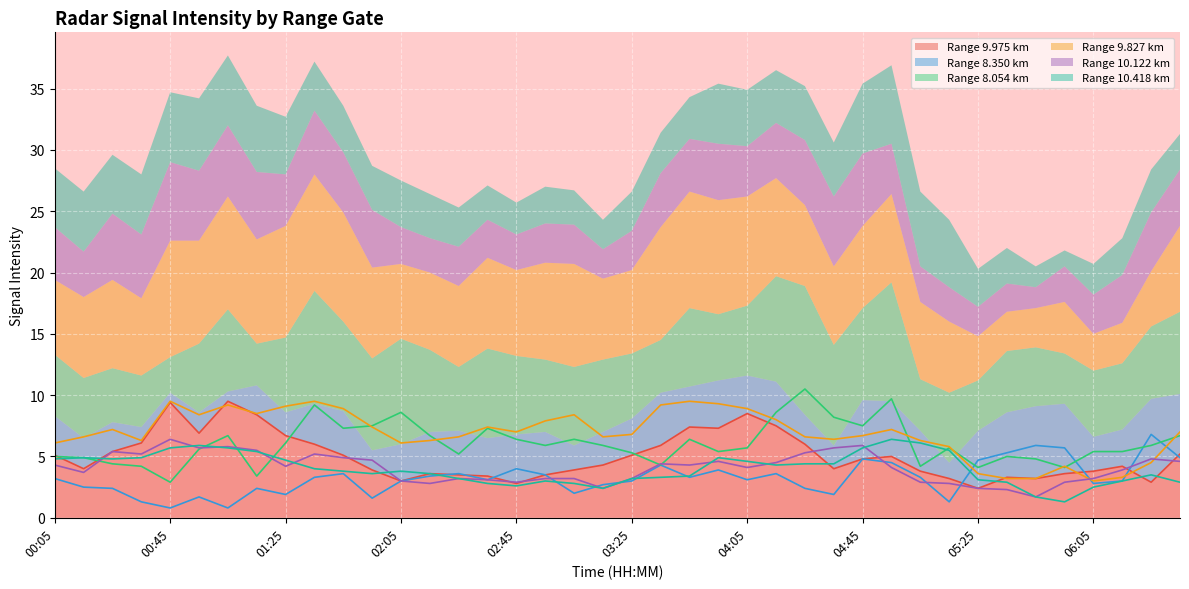

True or false: 9.975 and 8.054 cross at least once.

True